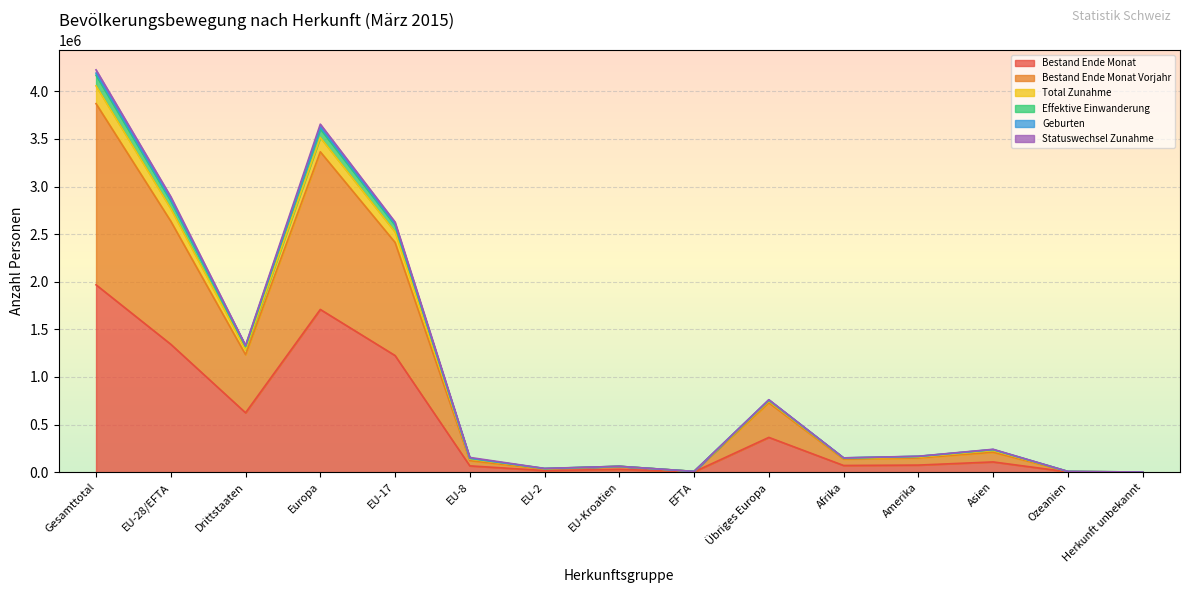

What position from the right is Asien?

3